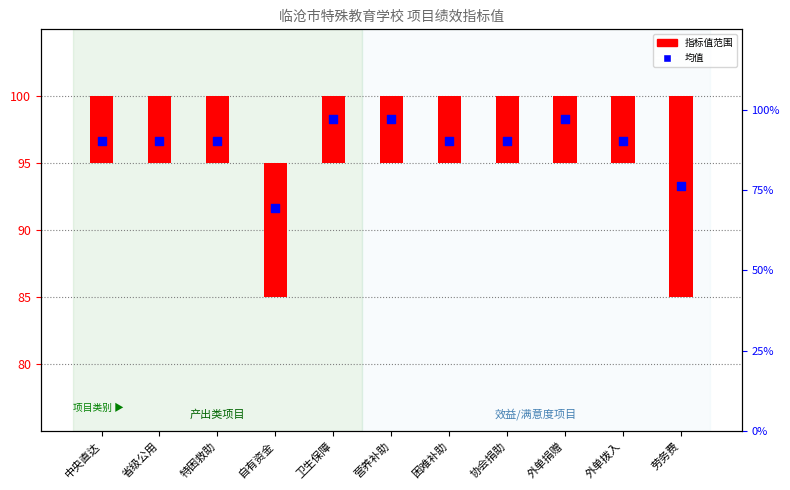

Between 省级公用 and 特困救助, which is larger?

省级公用